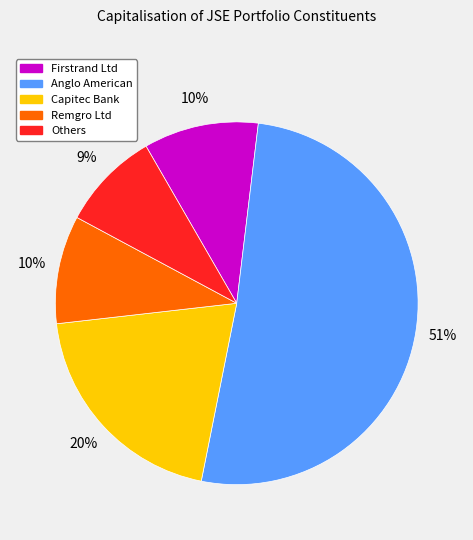

What is the smallest slice in the pie chart?

Others